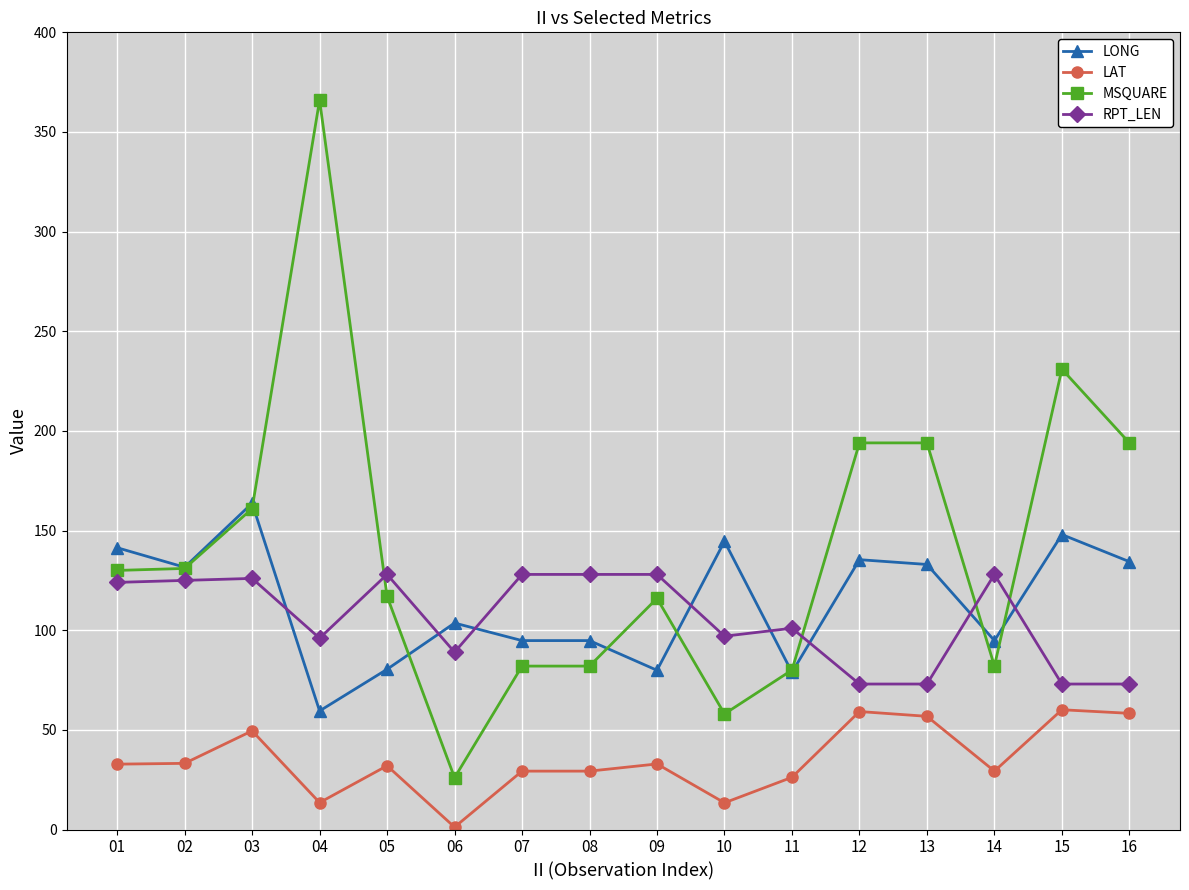

What are all the series names shown in the legend?

LONG, LAT, MSQUARE, RPT_LEN